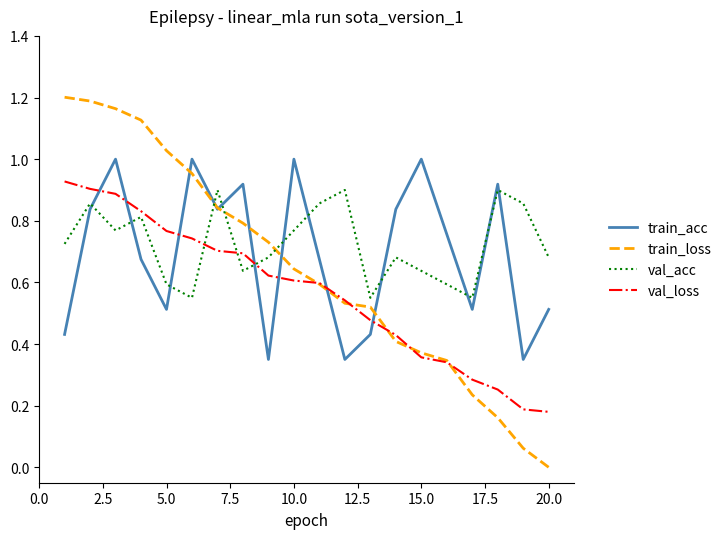

What are all the series names shown in the legend?

train_acc, train_loss, val_acc, val_loss